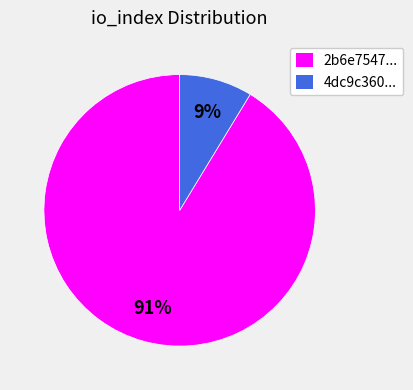

To the nearest percent, what is the average slice percentage?

50%